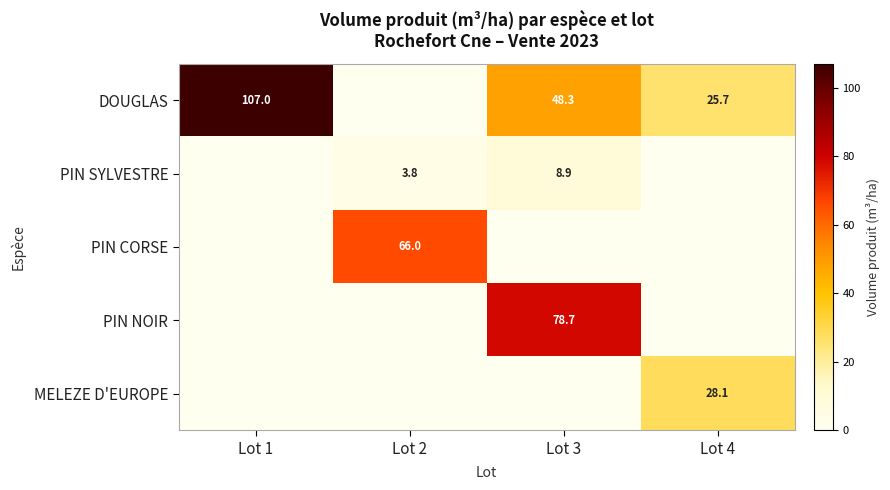

Is it true that DOUGLAS equals 60.4 at Lot 1?

False